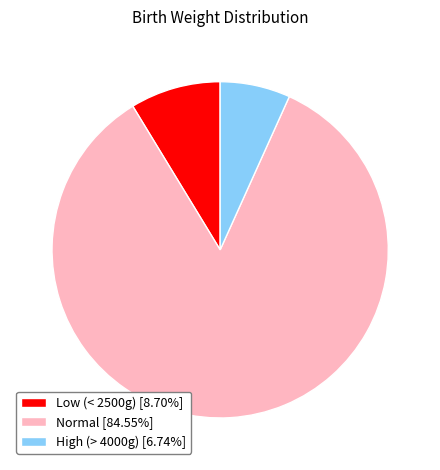

Do High (> 4000g) [6.74%] and Normal [84.55%] together represent more than half of the pie?

Yes